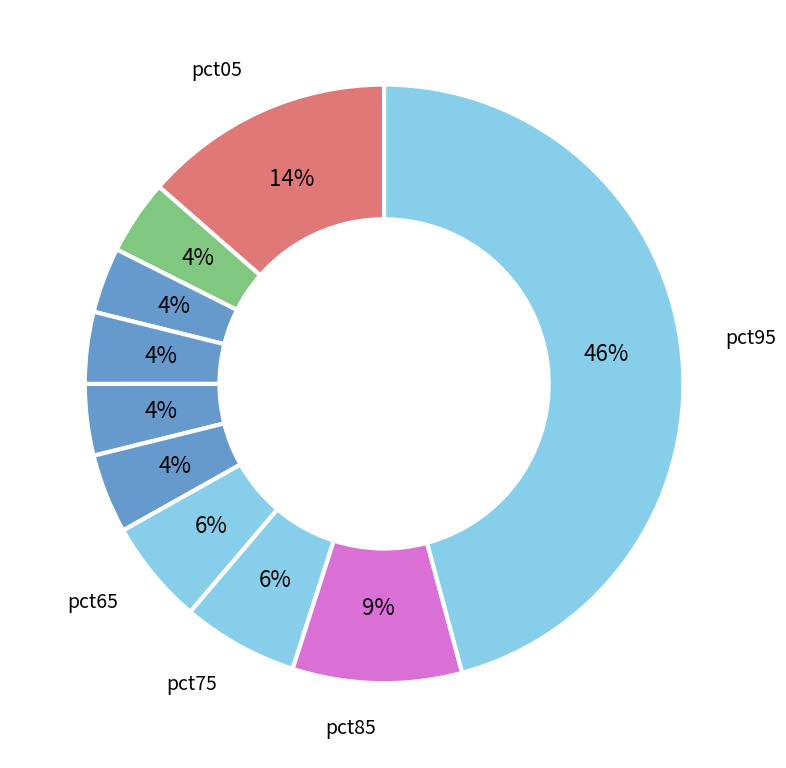

Which slice is the smallest?

pct25